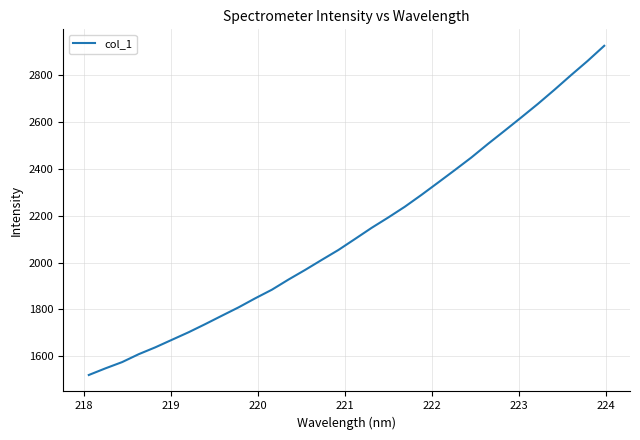

What is the minimum value shown in the chart?

1520.5